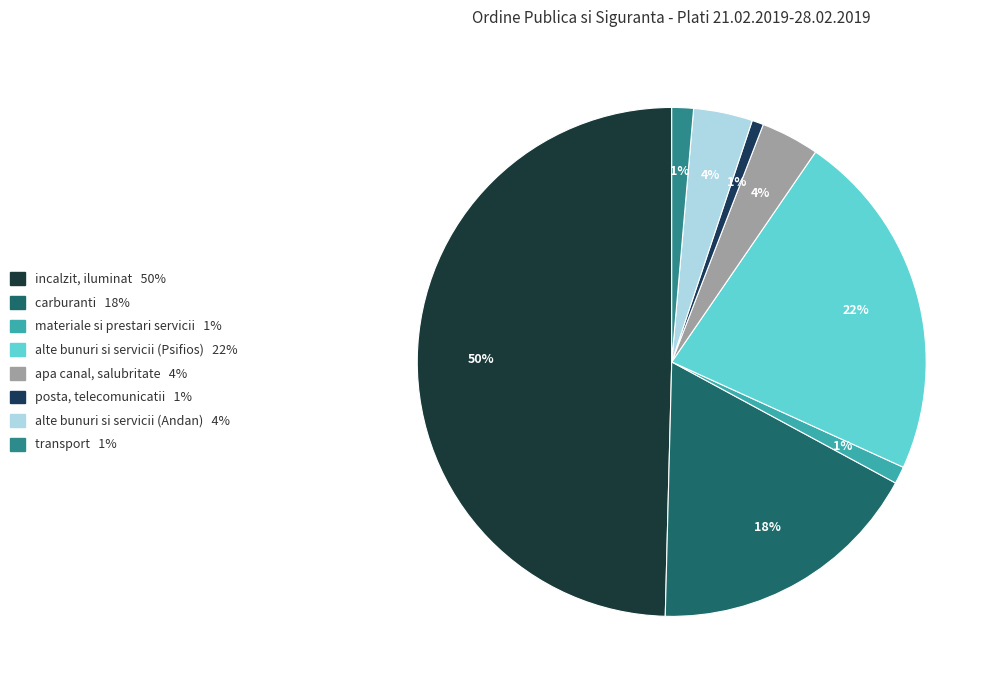

To the nearest percent, what percentage of the pie is materiale si prestari servicii?

1%